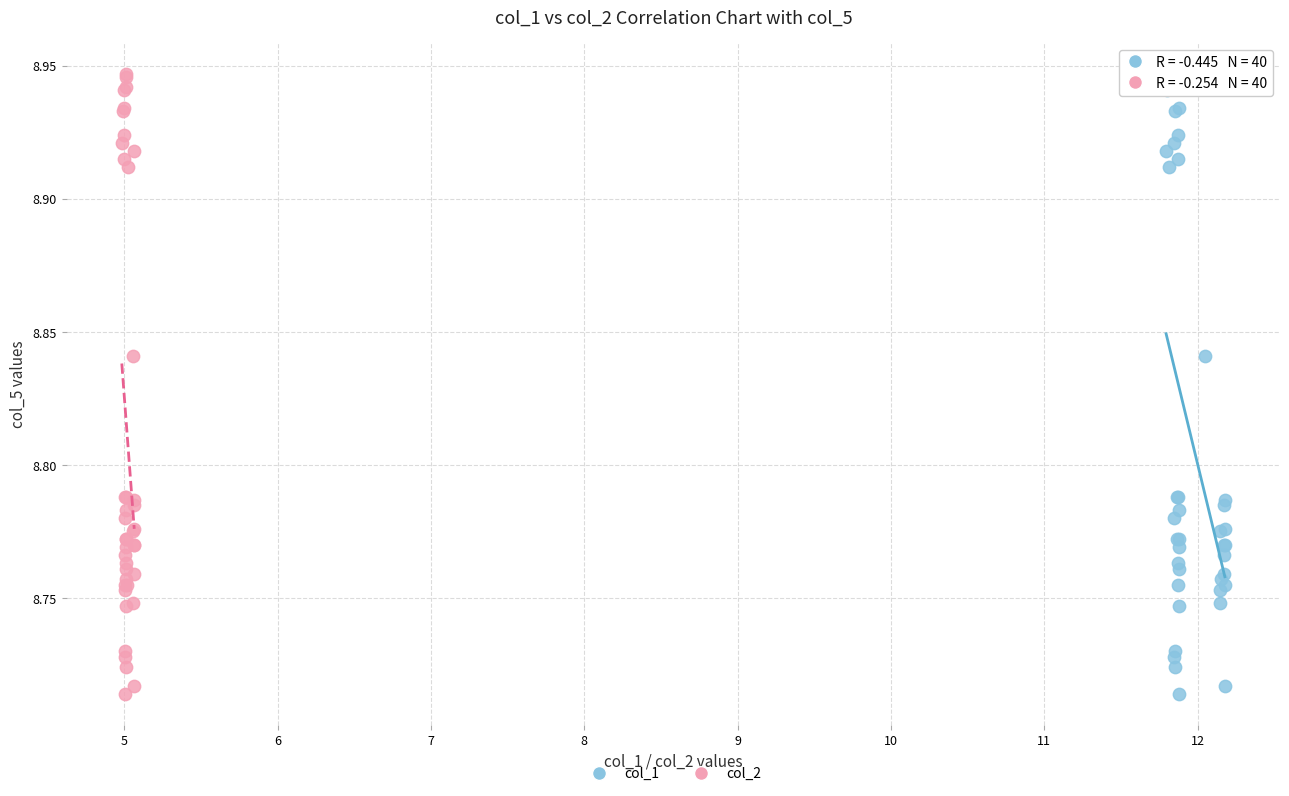

What are all the series names shown in the legend?

col_1, col_2